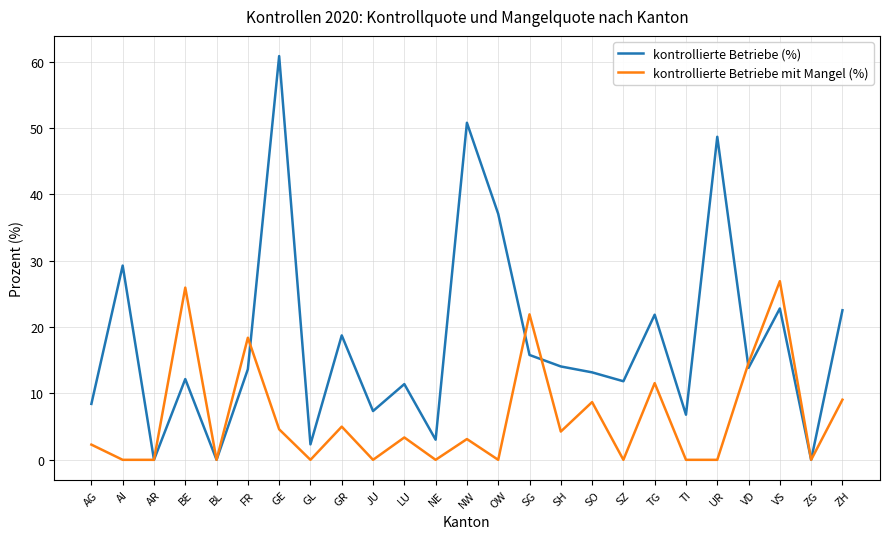

The value of kontrollierte Betriebe (%) at GR is 4.0. True or false?

False